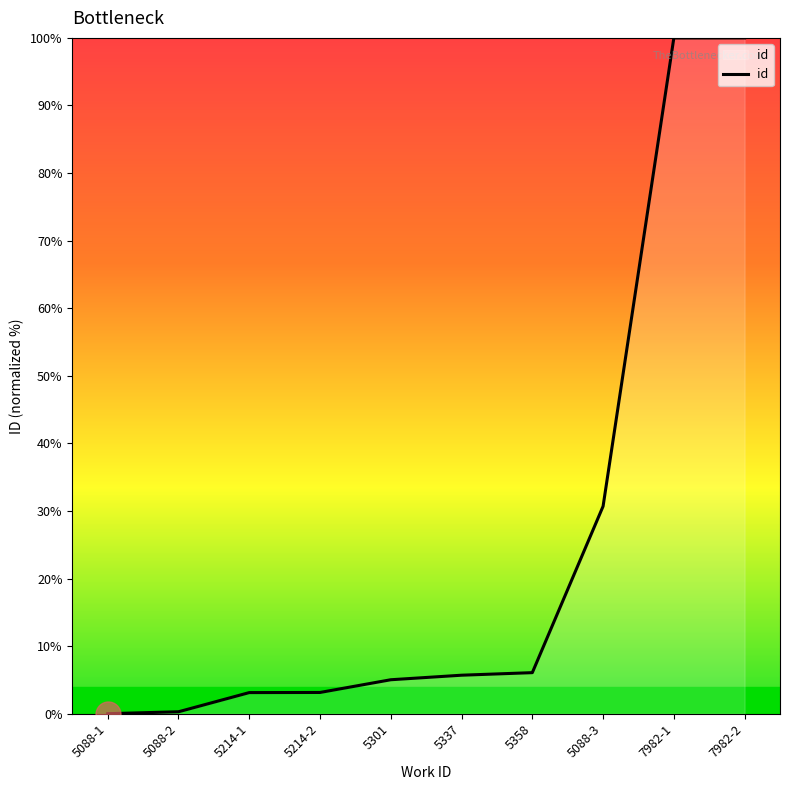

Is it true that the value at 7982-2 is 100.0?

True